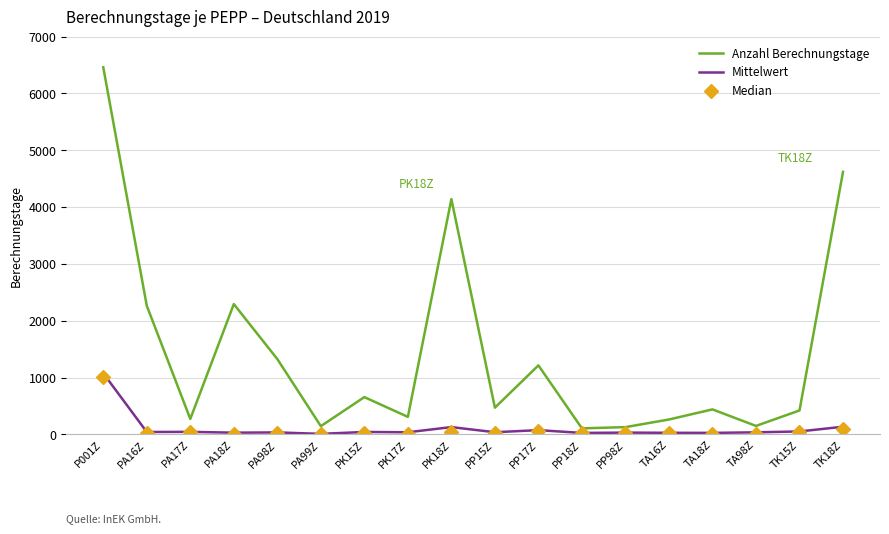

At how many categories does at least one series exceed 2133?

5